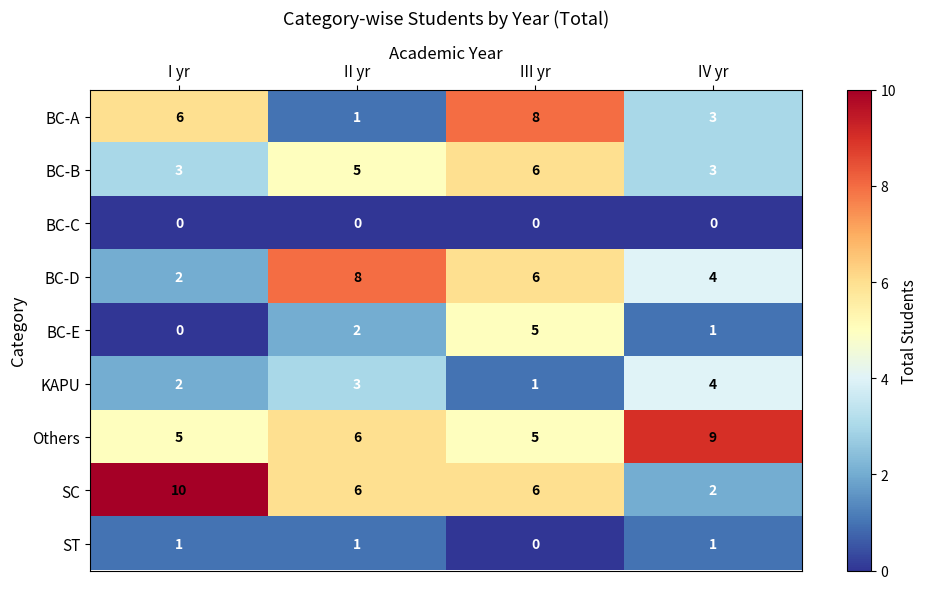

Which series has the largest range (max minus min)?

SC